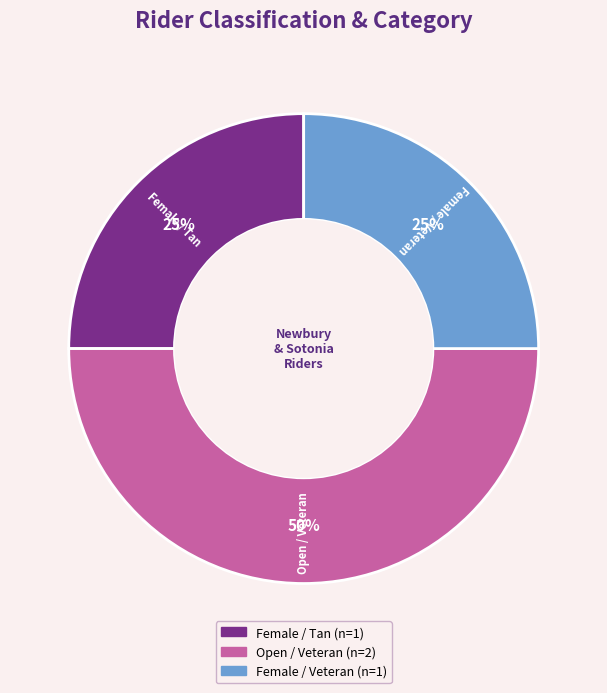

Is the sum of Open / Veteran and Female / Veteran greater than half?

Yes